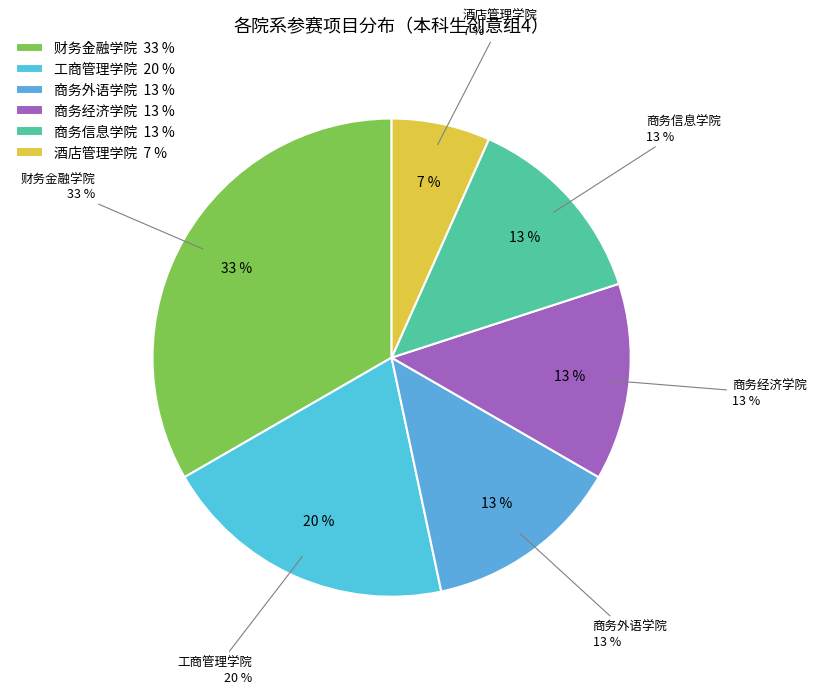

Does 商务经济学院 represent more than half of the total?

No